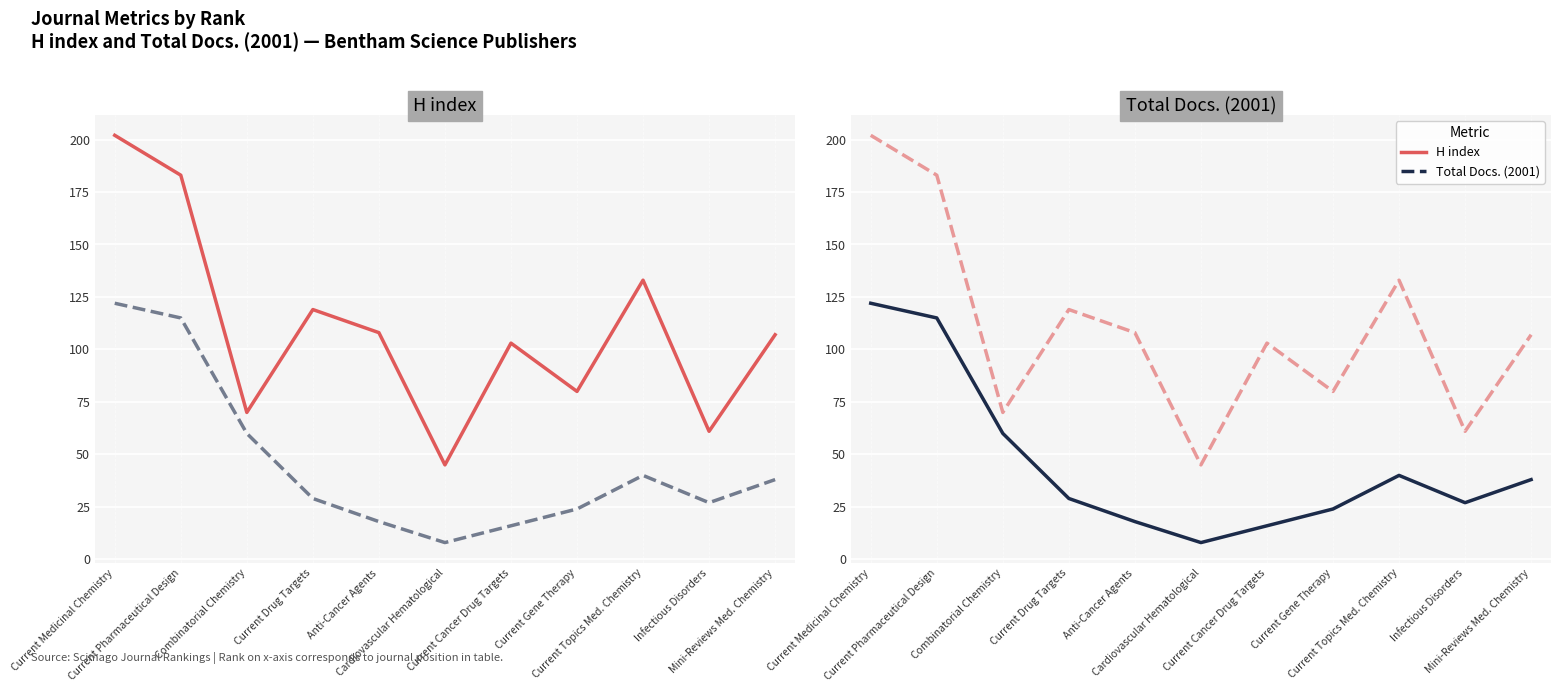

What value does the H index series have at Current Medicinal Chemistry, to the nearest 5?

200